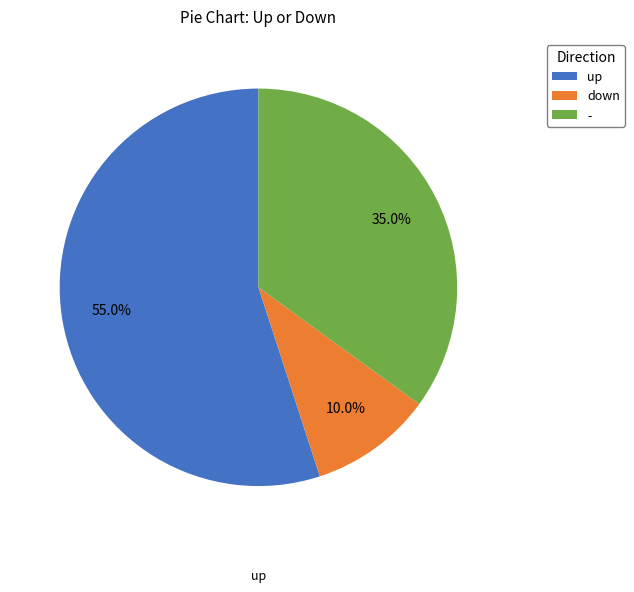

What percentage is the down slice, to the nearest percent?

10%